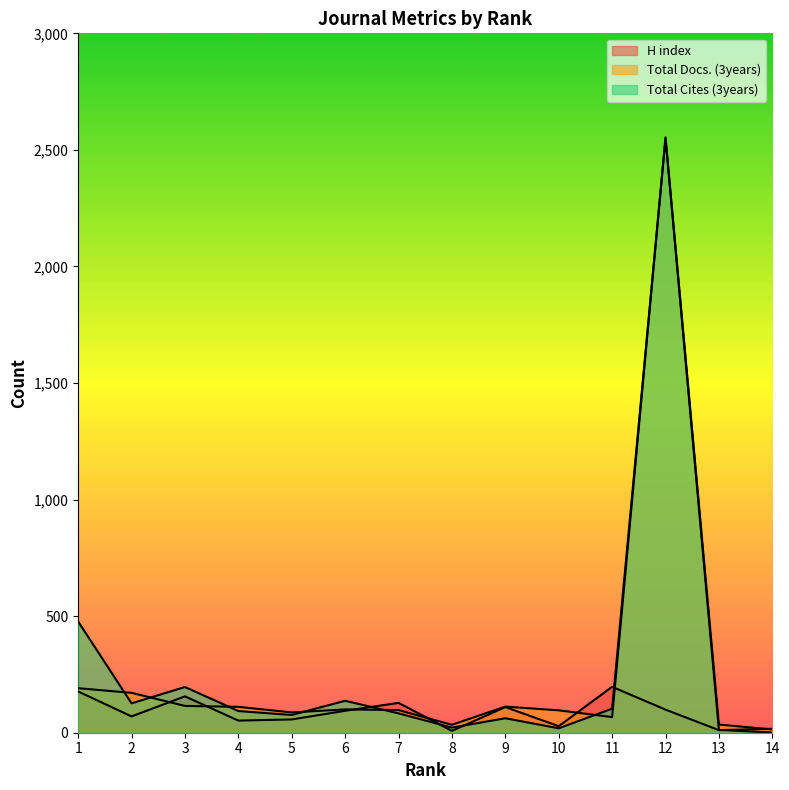

What is the value of the H index point at the 2nd from the left?

70